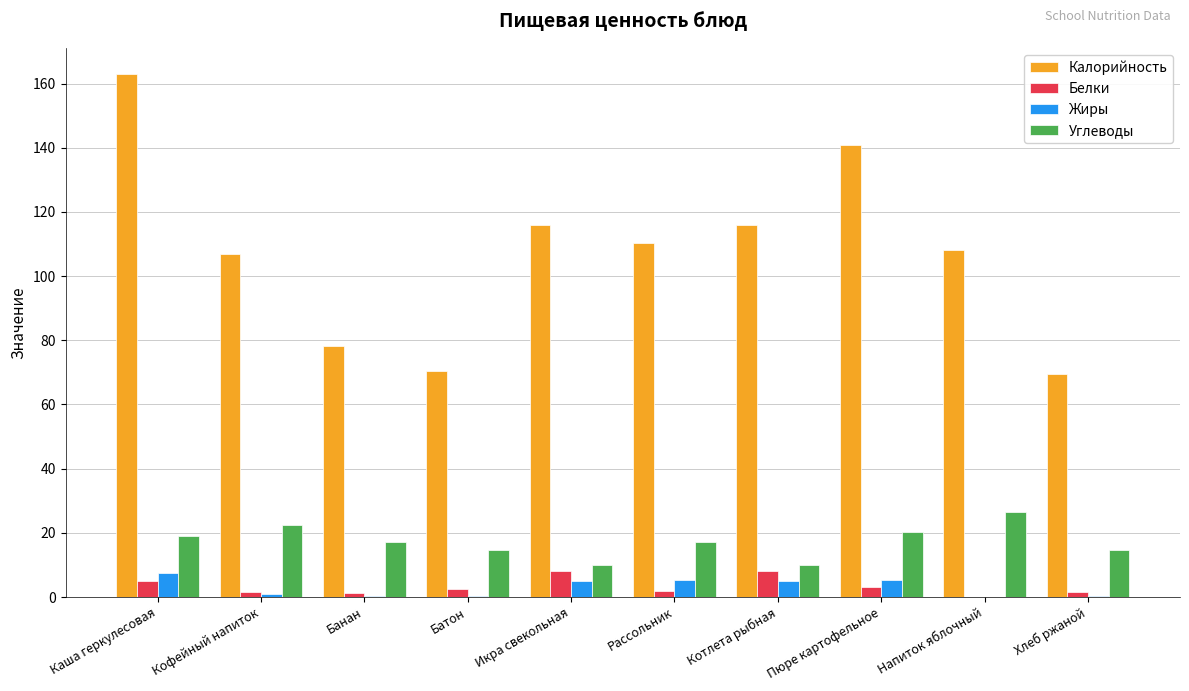

At which category is the sum across all series the highest?

Каша геркулесовая